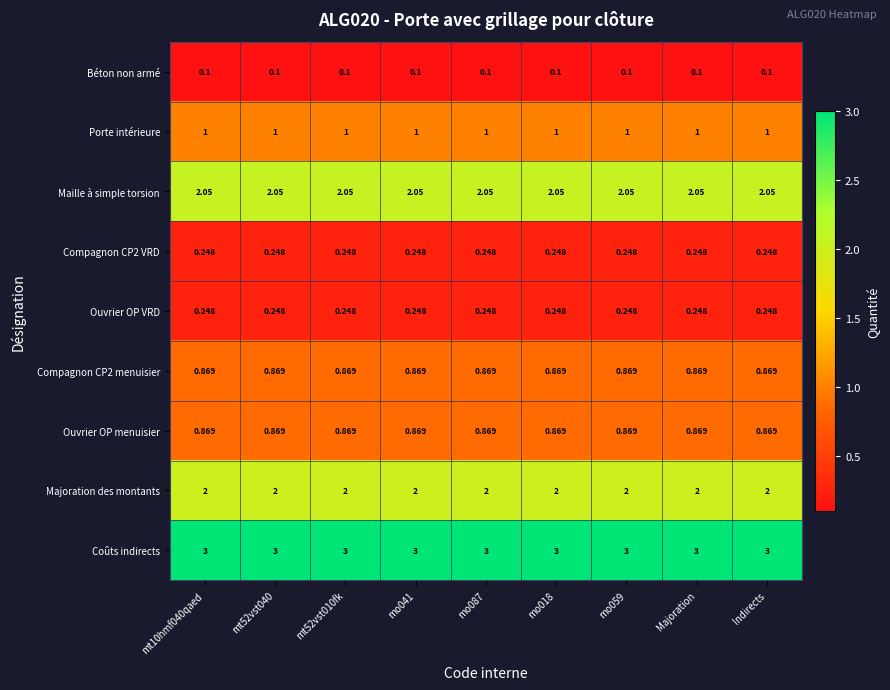

Which series has the largest total across all categories?

Coûts indirects